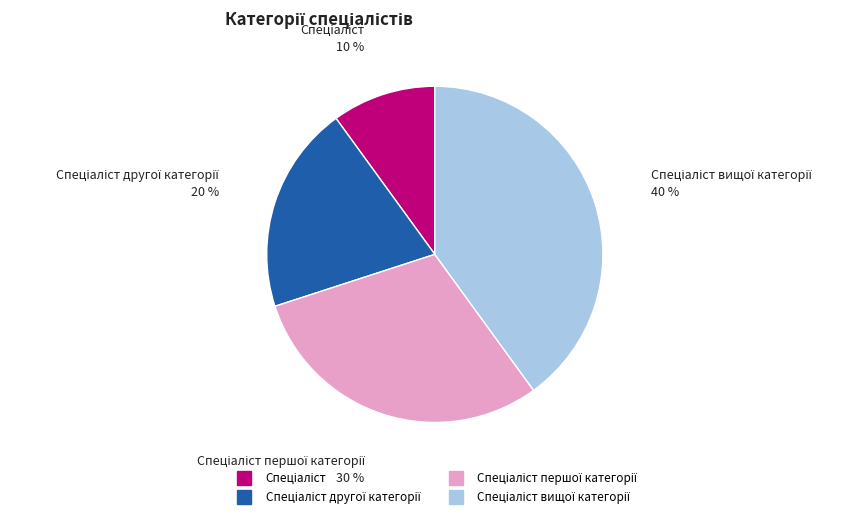

How many slices are in this pie chart?

4